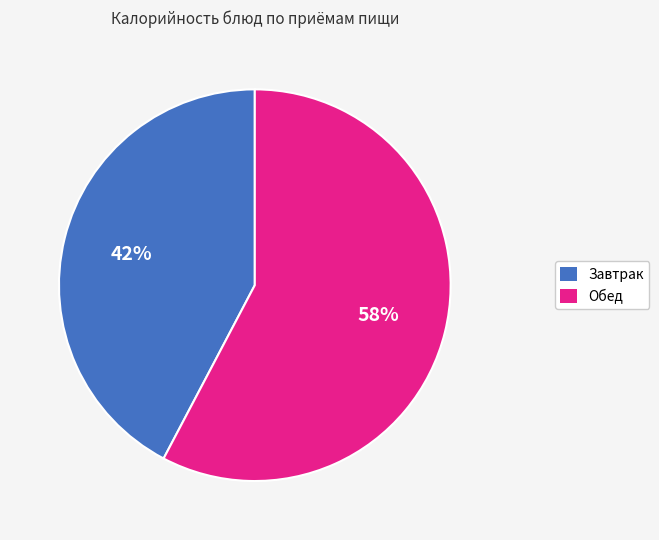

Is there any slice that represents more than half of the pie?

Yes